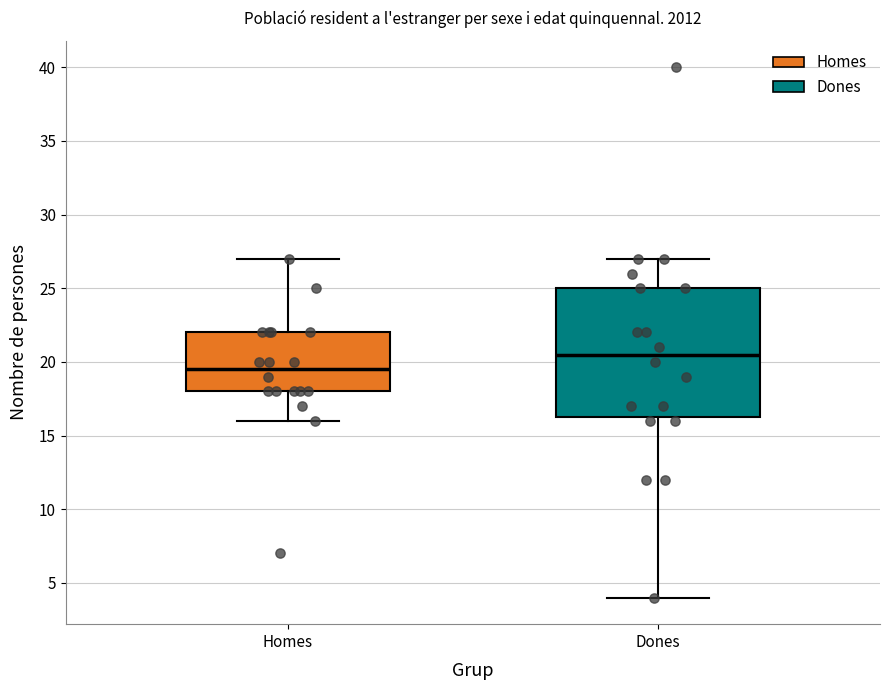

Reading left to right, read every box against the y-axis: the position of its median line, the range the box covers, and the ends of its whiskers. The values are not printed on the chart, so give them approximately, as read against the axis.

Homes: median 19.5, box 18.0 to 22.0, whiskers 16.0 to 27.0
Dones: median 20.5, box 16.5 to 25.0, whiskers 4.0 to 27.0